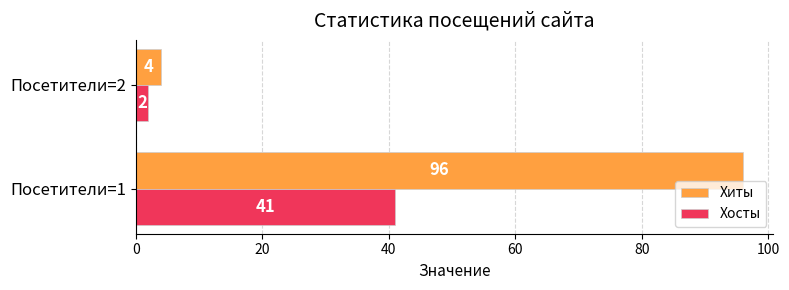

What is the average value of the Хиты series?

50